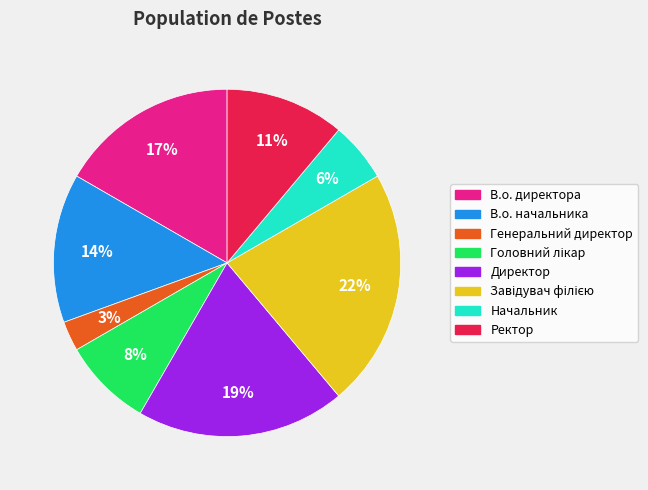

Is it true that В.о. директора is 27% of the pie?

False